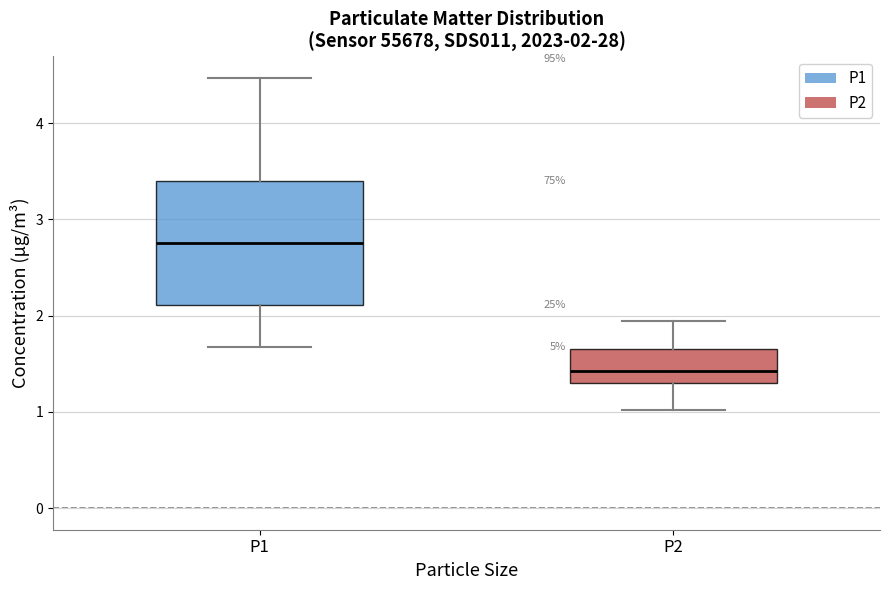

Which box is the tallest, from its lower edge to its upper edge?

P1